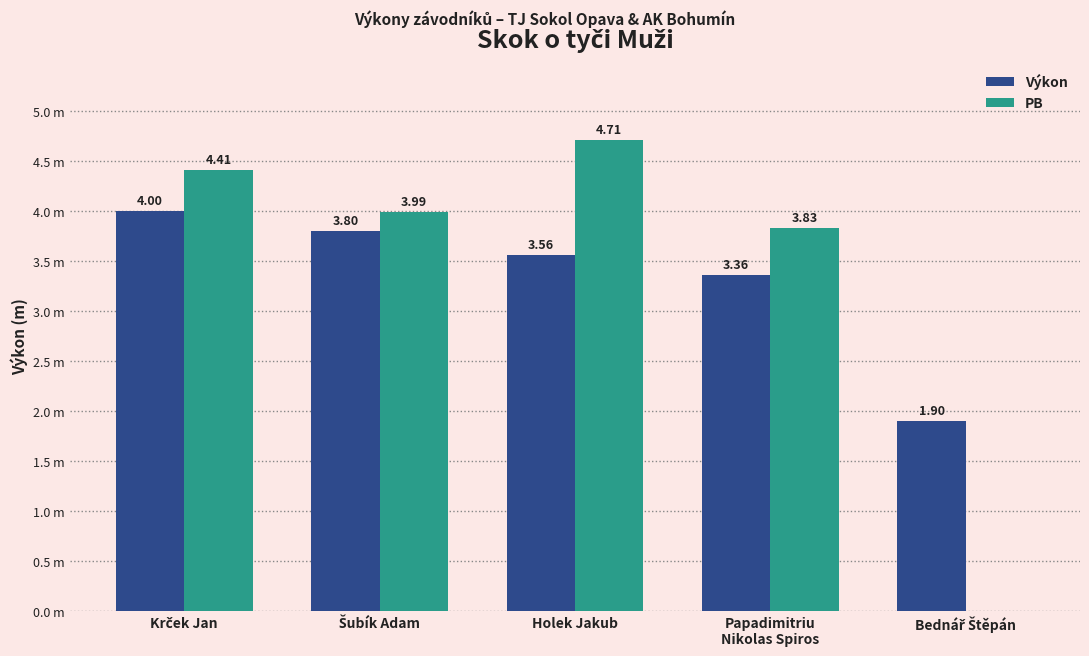

Between Krček Jan and Bednář Štěpán, which is larger?

Krček Jan